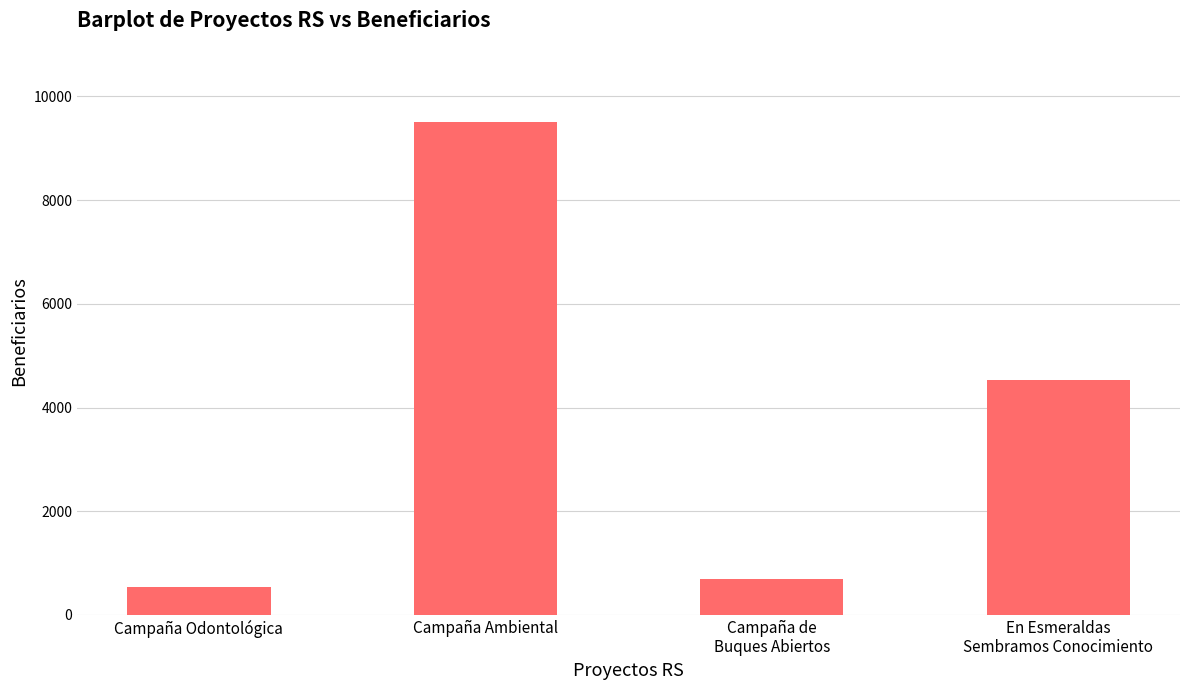

Are the bars horizontal?

No